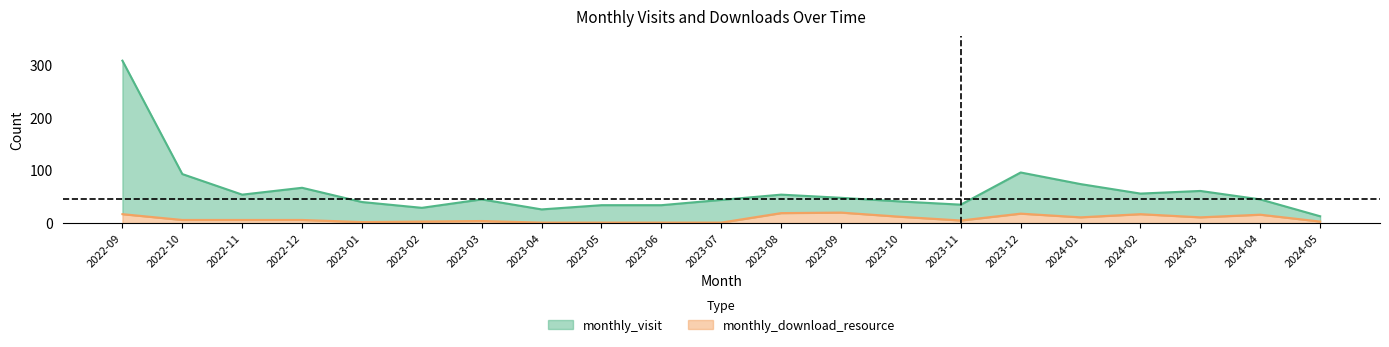

Where is the first local maximum for monthly_download_resource?

2023-03